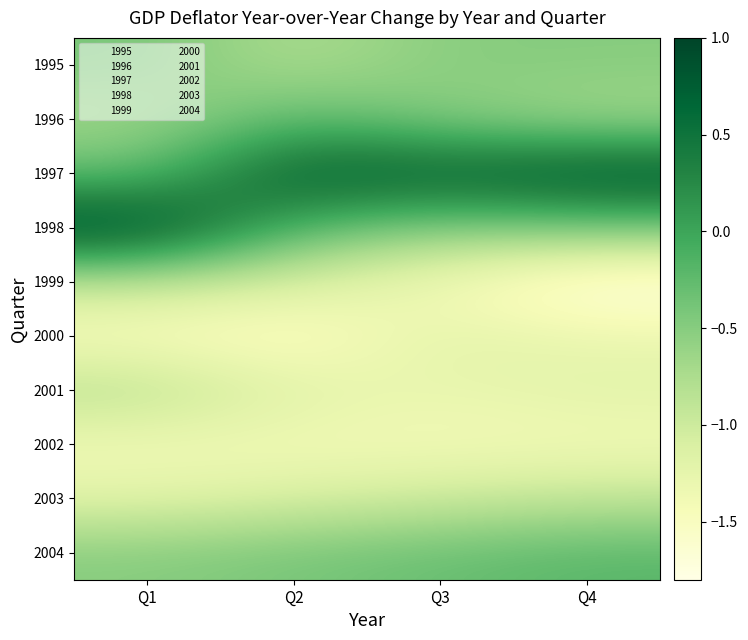

Reading left to right, transcribe all the data shown in this chart.

1995: Q1=-0.4	Q2=-0.8	Q3=-0.5	Q4=-0.5
1996: Q1=-0.7	Q2=-0.2	Q3=-0.5	Q4=-0.7
1997: Q1=-0.3	Q2=0.8	Q3=0.7	Q4=0.9
1998: Q1=1.0	Q2=-0.2	Q3=-0.5	Q4=-0.4
1999: Q1=-0.9	Q2=-1.1	Q3=-1.4	Q4=-1.8
2000: Q1=-1.5	Q2=-1.6	Q3=-1.2	Q4=-1.3
2001: Q1=-0.8	Q2=-1.2	Q3=-1.3	Q4=-1.2
2002: Q1=-1.4	Q2=-1.4	Q3=-1.4	Q4=-1.4
2003: Q1=-1.2	Q2=-1.1	Q3=-1.0	Q4=-0.9
2004: Q1=-0.5	Q2=-0.4	Q3=-0.3	Q4=-0.2